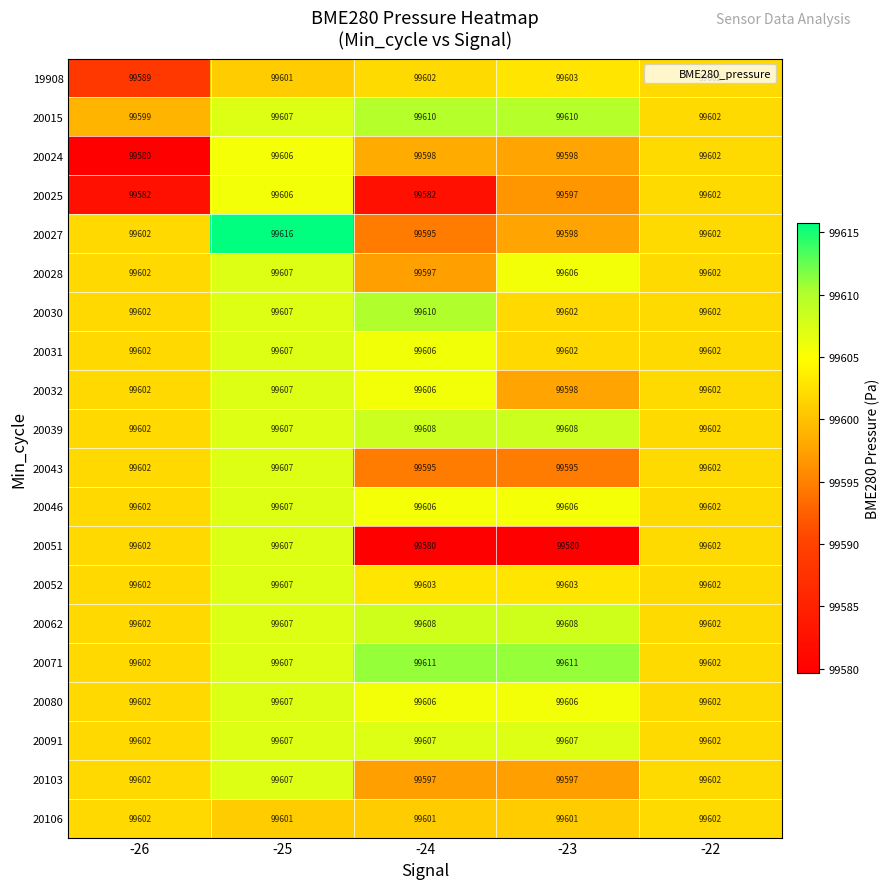

True or false: 20025 has a value of 99606 at -25.

True